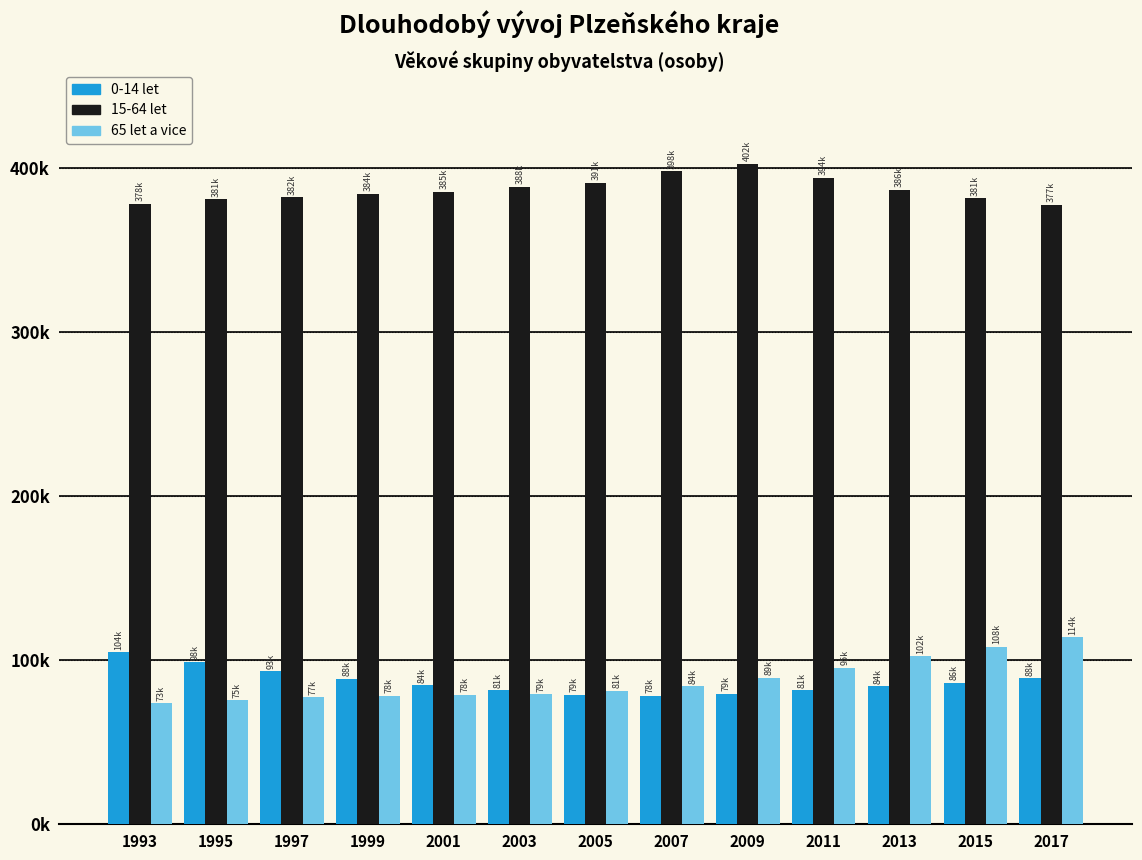

What are all the series names shown in the legend?

0-14 let, 15-64 let, 65 let a vice